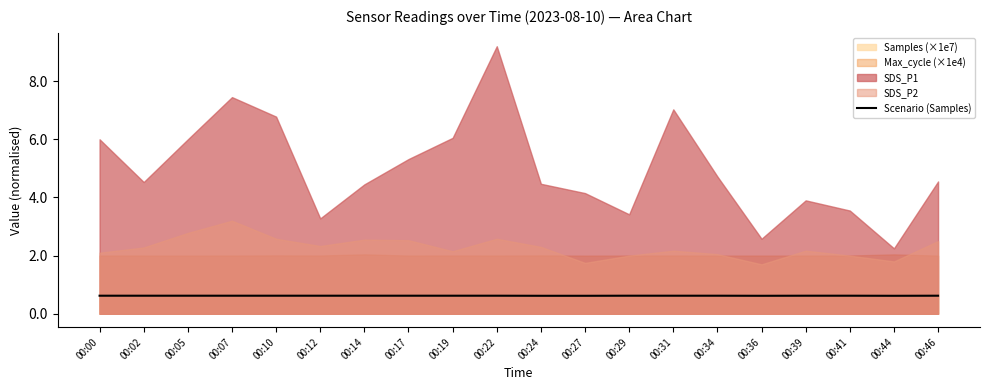

Rank the categories by value from lowest to highest.

00:44, 00:27, 00:36, 00:24, 00:22, 00:07, 00:39, 00:34, 00:31, 00:17, 00:41, 00:46, 00:05, 00:10, 00:00, 00:19, 00:12, 00:02, 00:14, 00:29